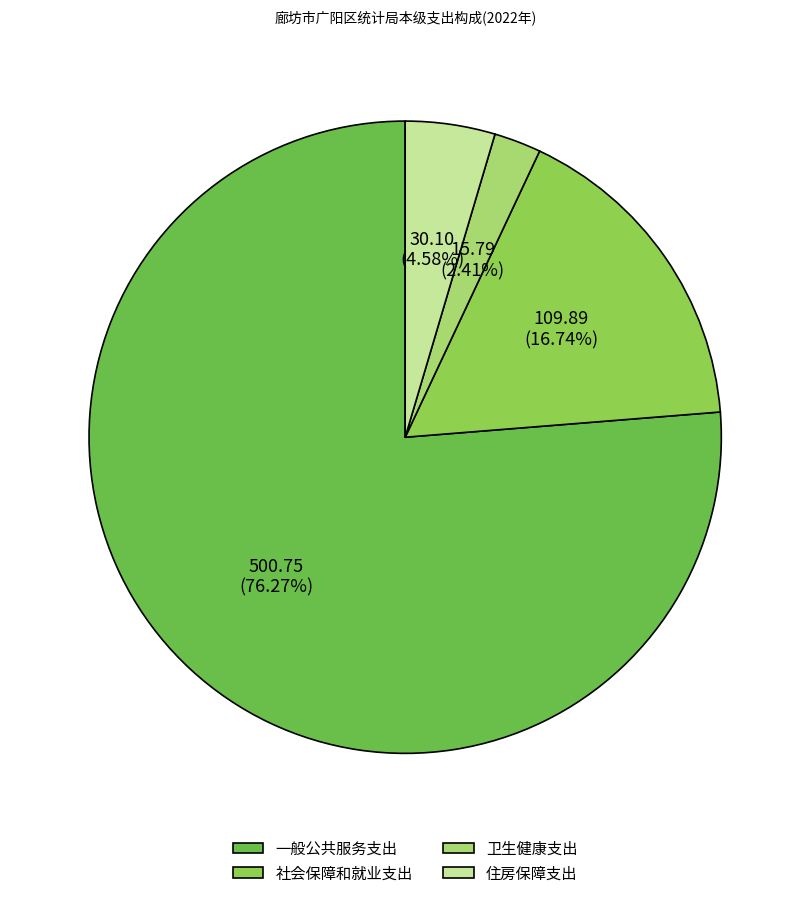

Which category has the smallest portion of the pie?

卫生健康支出